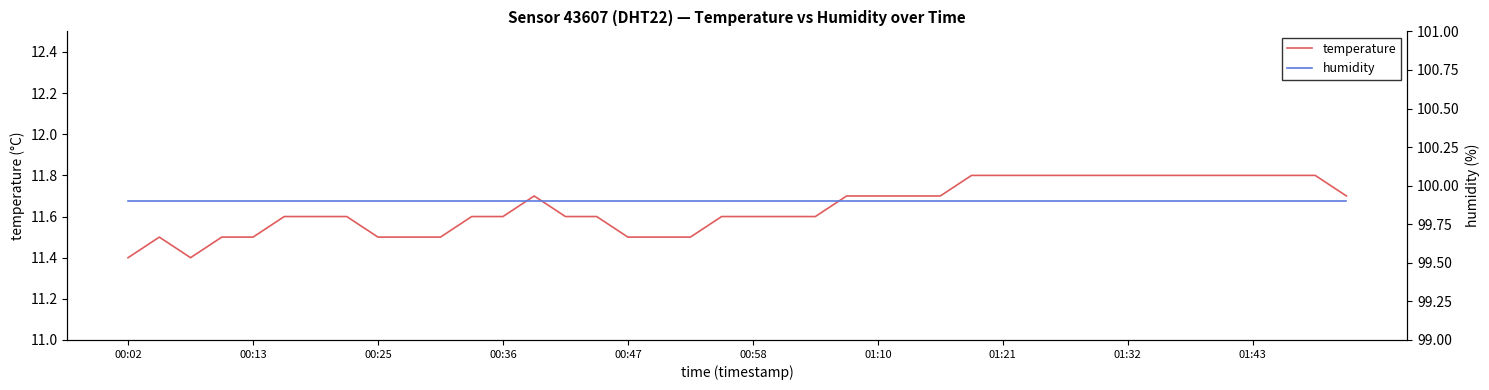

How many temperature values are between 11 and 12?

40